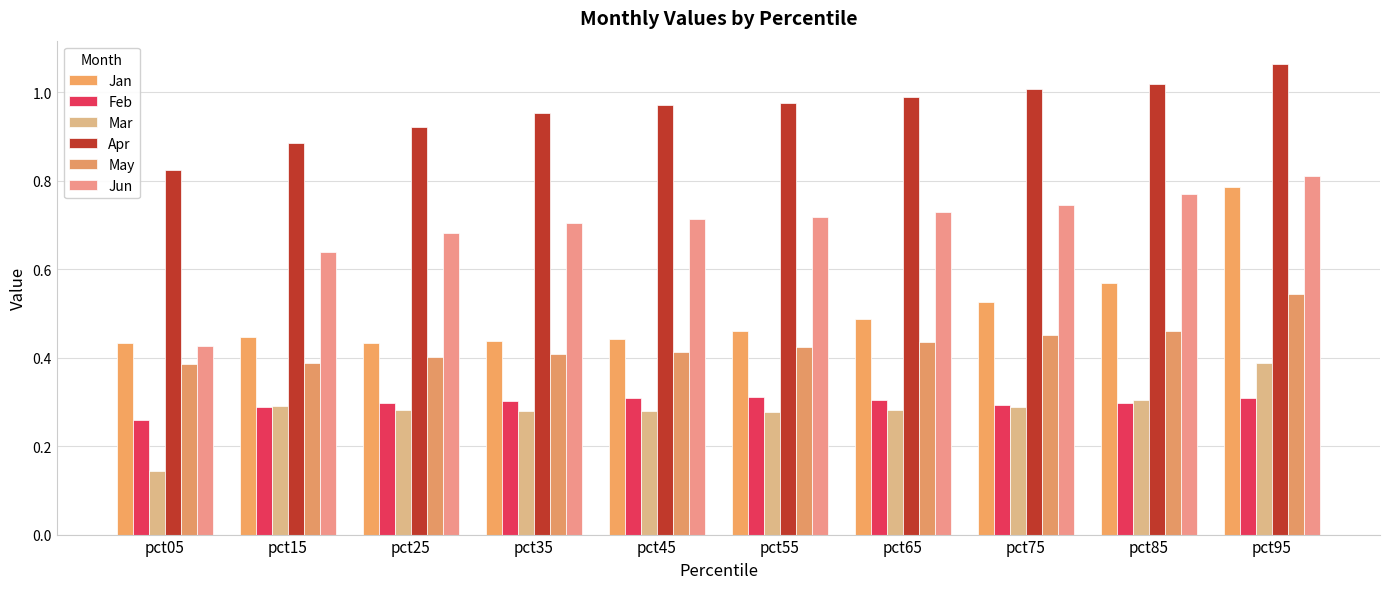

What is the difference between the Jun values at pct25 and pct75?

0.1